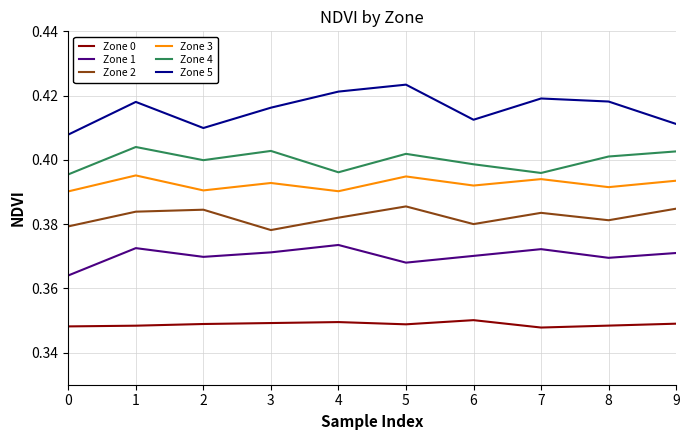

True or false: Zone 4 and Zone 1 cross at least once.

False